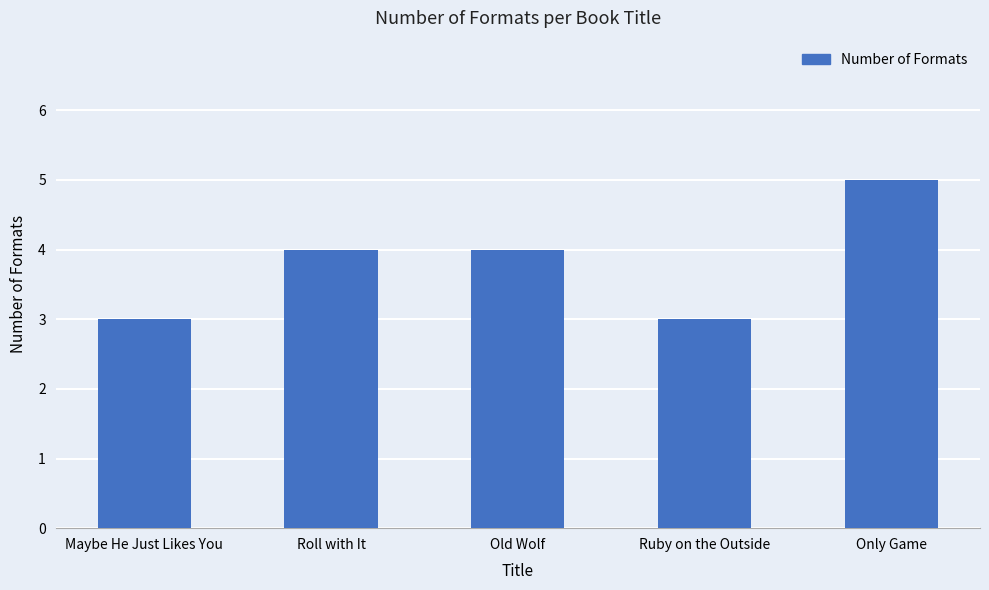

What value does the data have at Only Game?

5